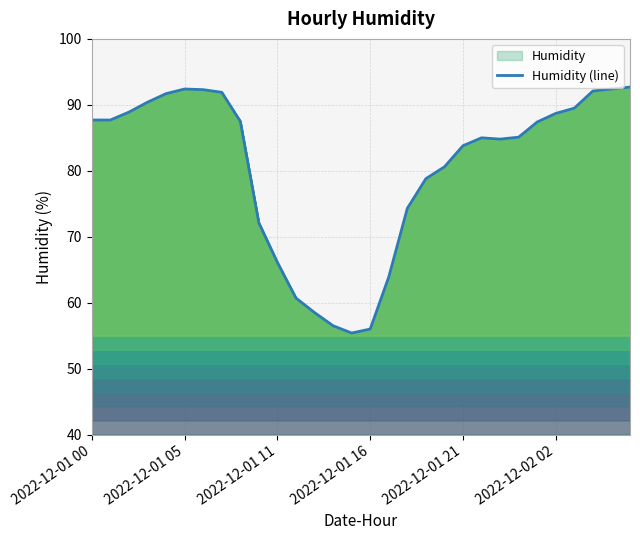

Is it true that the value at 2022-12-01 11 is 25.6?

False